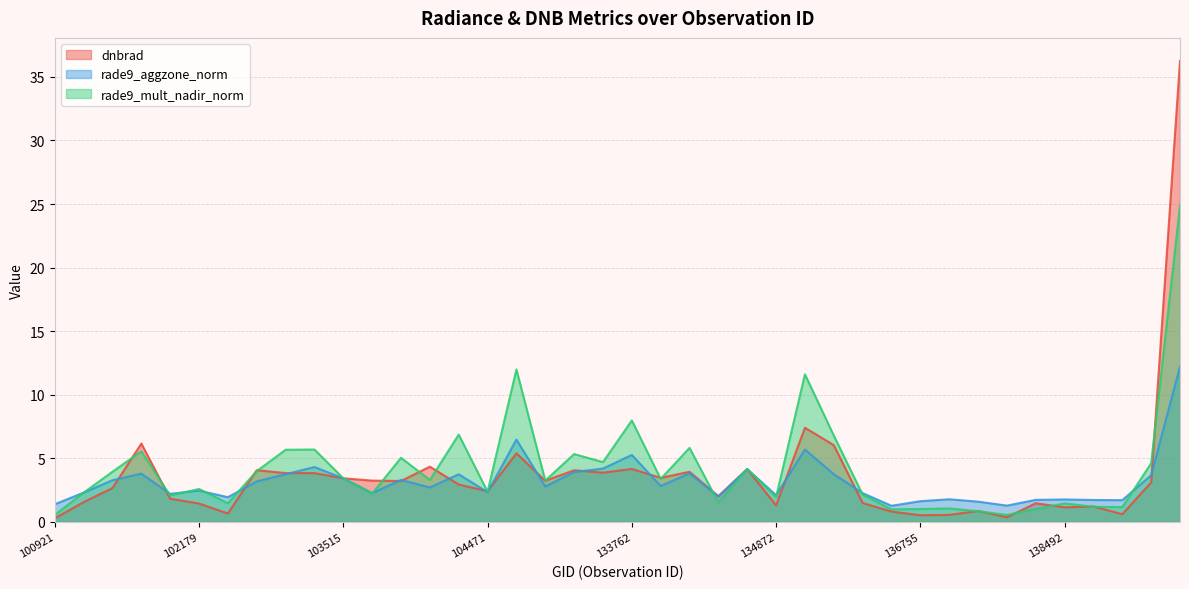

Reading left to right, list all the values displayed in this chart.

dnbrad: 0.3	1.6	2.7	6.2	1.8	1.4	0.7	4.1	3.8	3.8	3.4	3.3	3.2	4.3	2.9	2.4	5.4	3.2	4.1	3.9	4.2	3.5	3.9	2.0	4.2	1.3	7.4	6.0	1.5	0.8	0.5	0.6	0.9	0.4	1.5	1.2	1.2	0.6	3.1	36.3
rade9_aggzone_norm: 1.4	2.3	3.3	3.8	2.2	2.5	1.9	3.2	3.8	4.3	3.4	2.3	3.3	2.7	3.7	2.3	6.5	2.8	3.9	4.2	5.3	2.8	3.8	2.0	4.2	2.1	5.7	3.8	2.3	1.3	1.6	1.8	1.6	1.3	1.7	1.8	1.7	1.7	3.7	12.2
rade9_mult_nadir_norm: 0.6	2.3	4.0	5.6	2.1	2.6	1.5	4.0	5.7	5.7	3.4	2.2	5.0	3.3	6.9	2.4	12.0	3.3	5.3	4.7	8.0	3.4	5.8	1.5	4.2	2.0	11.6	6.8	2.1	1.0	1.0	1.1	0.8	0.6	1.0	1.5	1.2	1.2	4.6	24.9